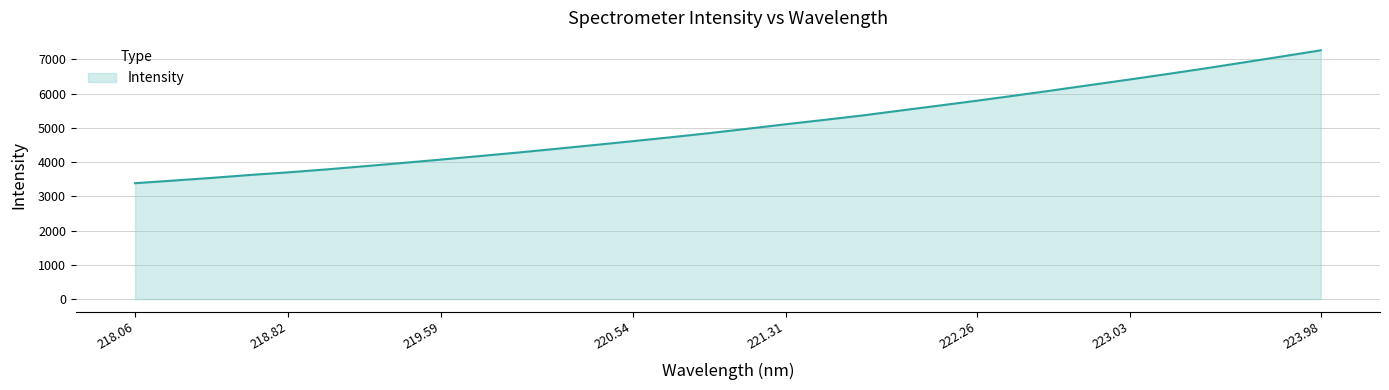

What is the minimum value shown in the chart?

3382.7